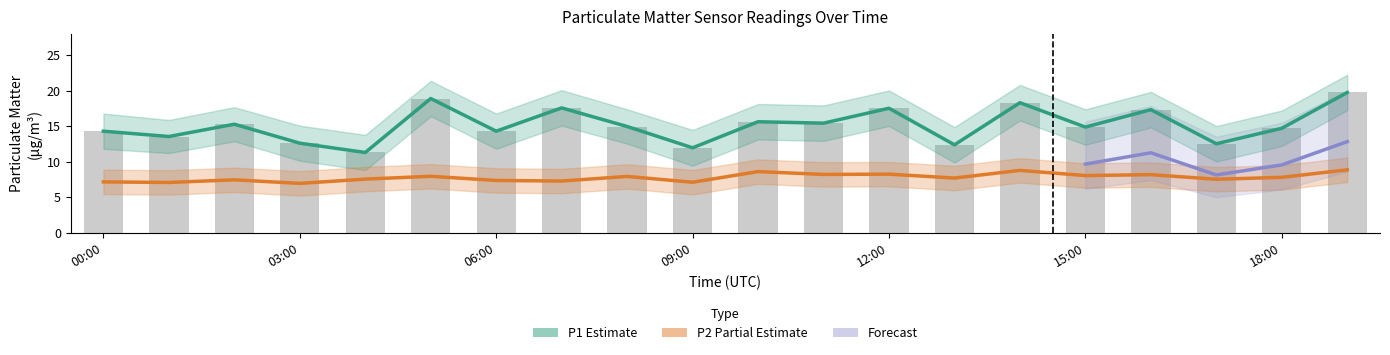

What is the label of the 18th bar from the left?

17:00